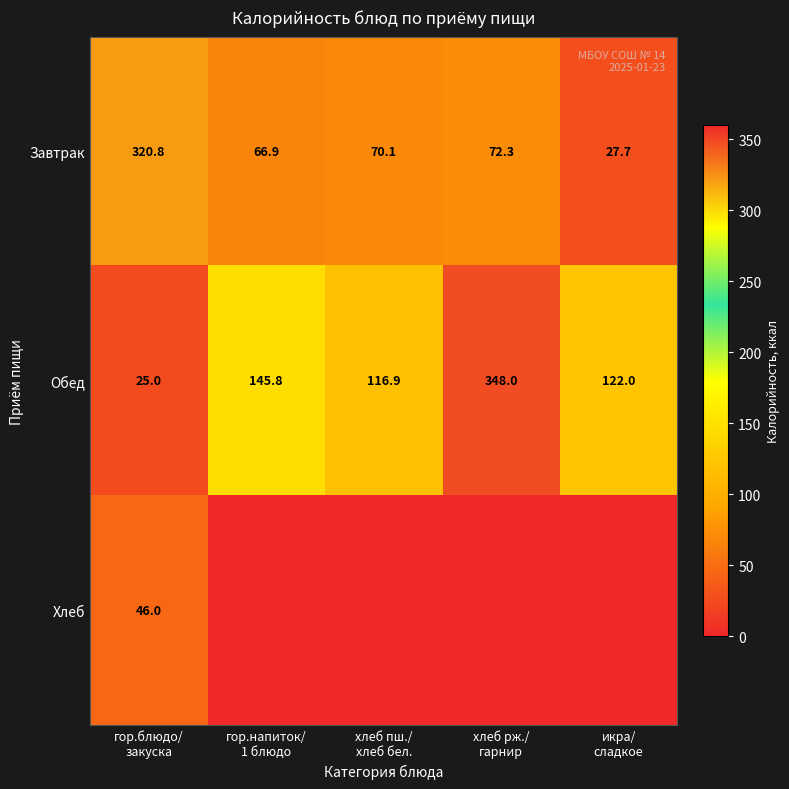

What is the sum of all Завтрак values?

557.8